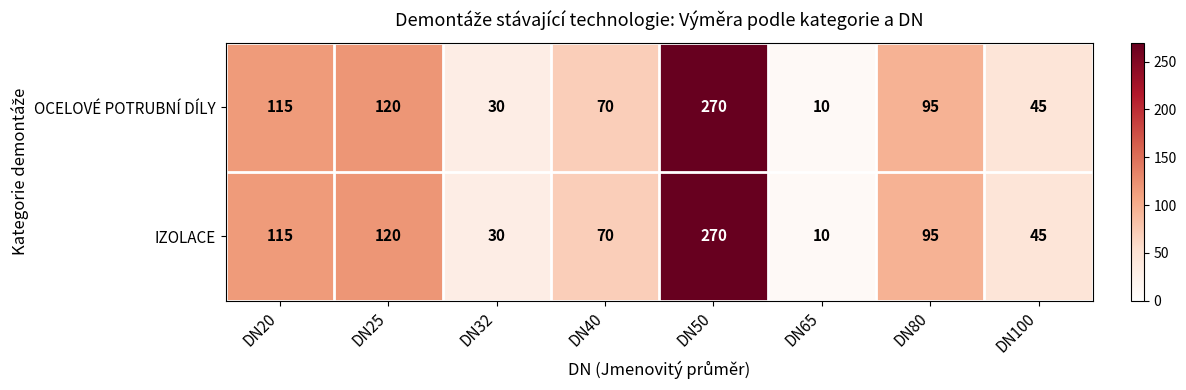

Is the value of IZOLACE at DN40 greater than the value of OCELOVÉ POTRUBNÍ DÍLY at DN32?

Yes